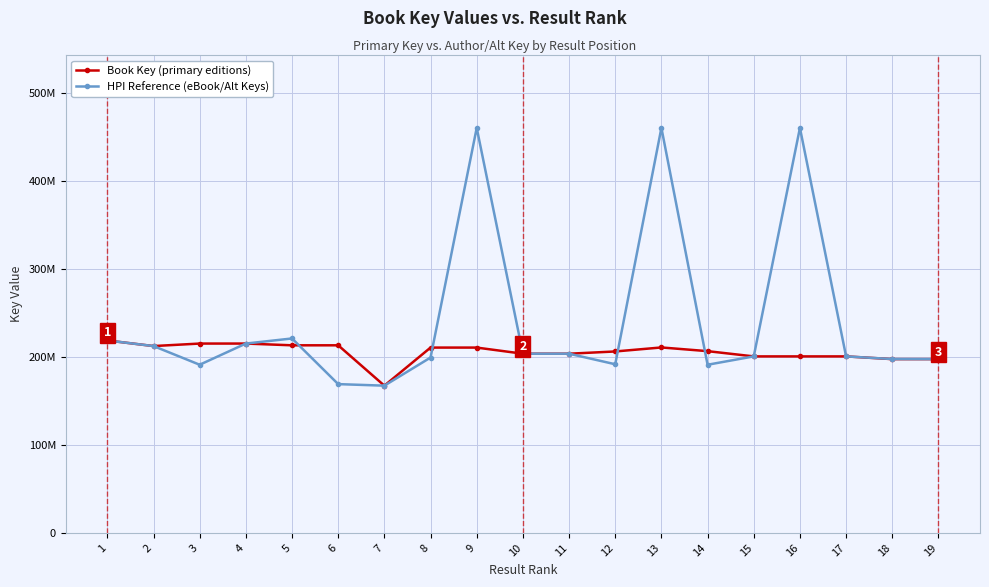

After their last crossing, which series has the higher values: Book Key (primary editions) or HPI Reference (eBook/Alt Keys)?

HPI Reference (eBook/Alt Keys)